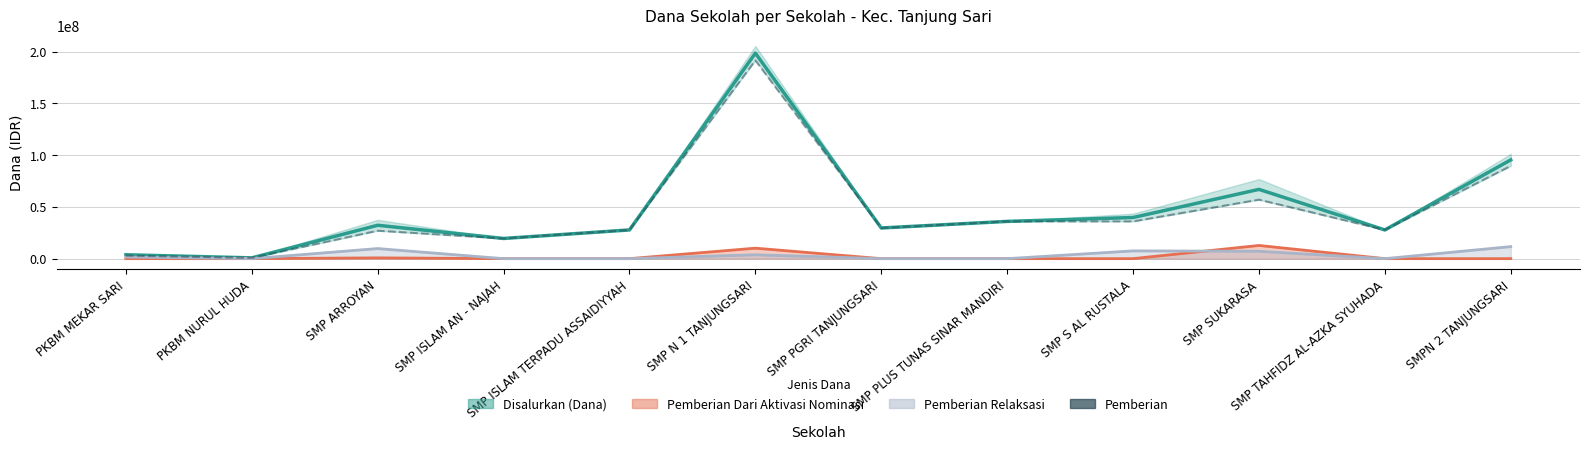

What is the difference between the second highest and minimum values?

88875000